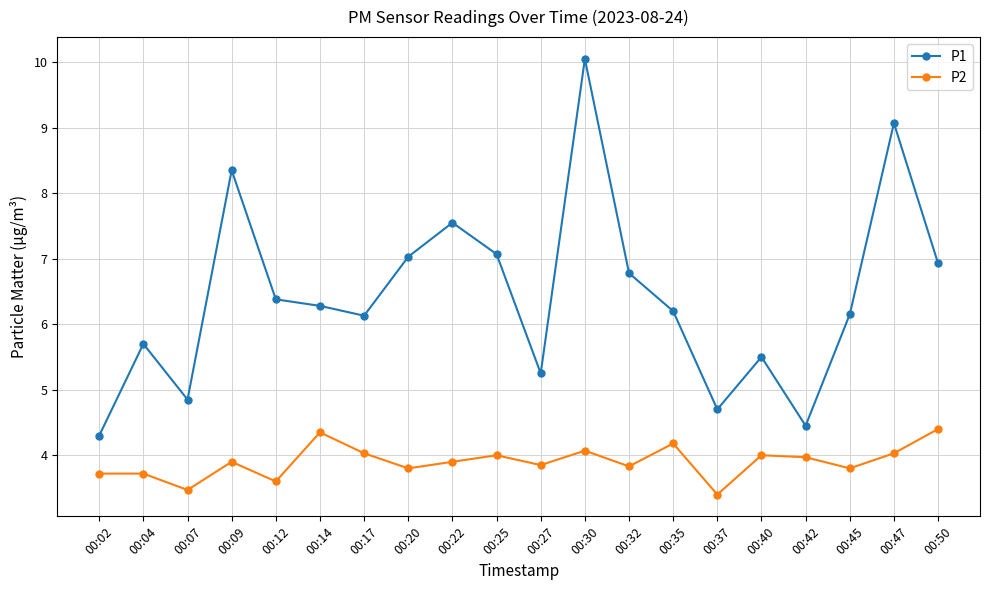

Is this an area chart (filled region under the line)?

No